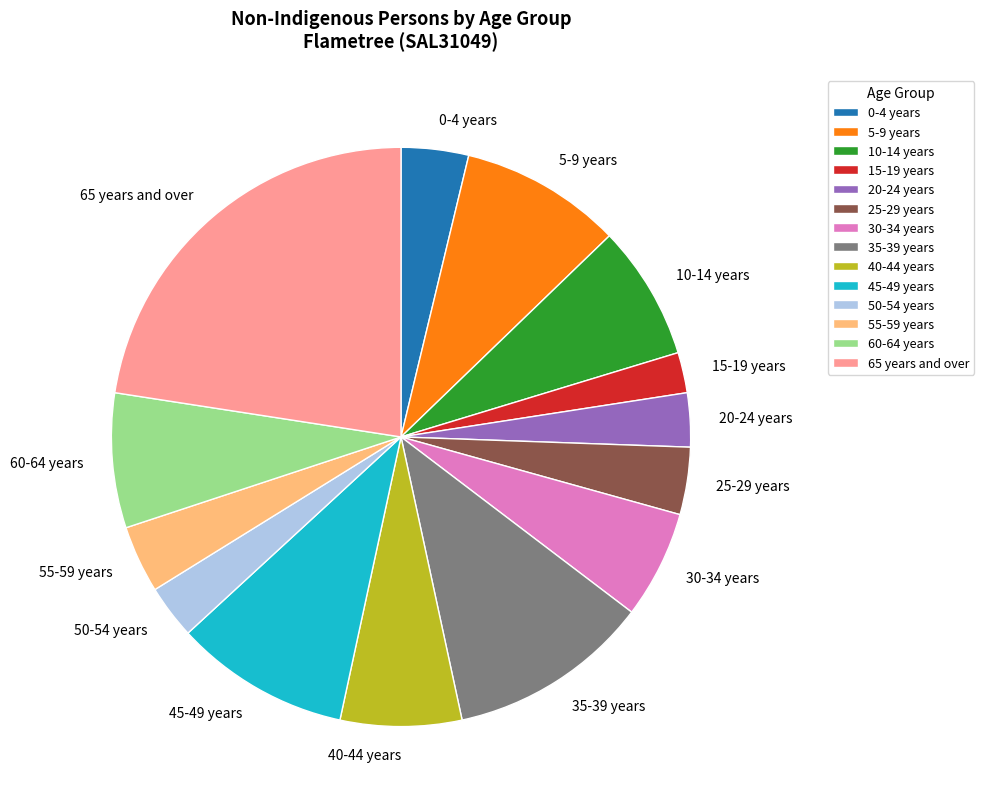

Is there a majority slice in this chart?

No